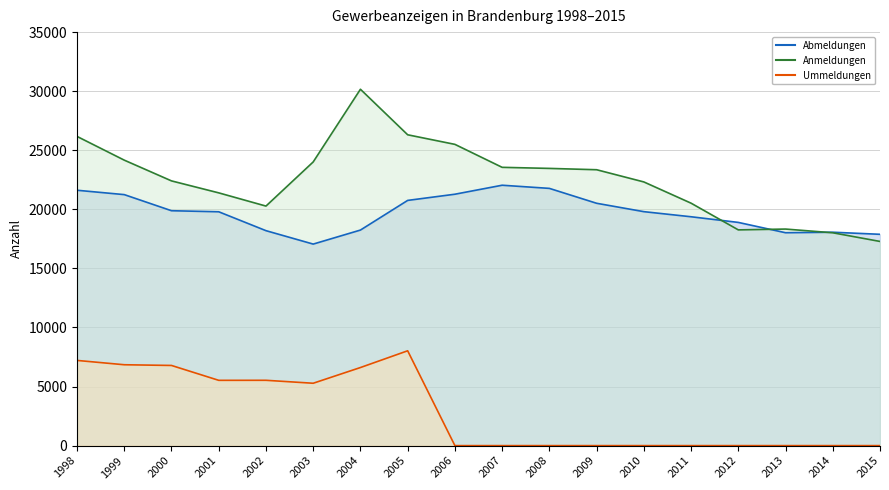

The Anmeldungen series shows 20521 at 2011. True or false?

True